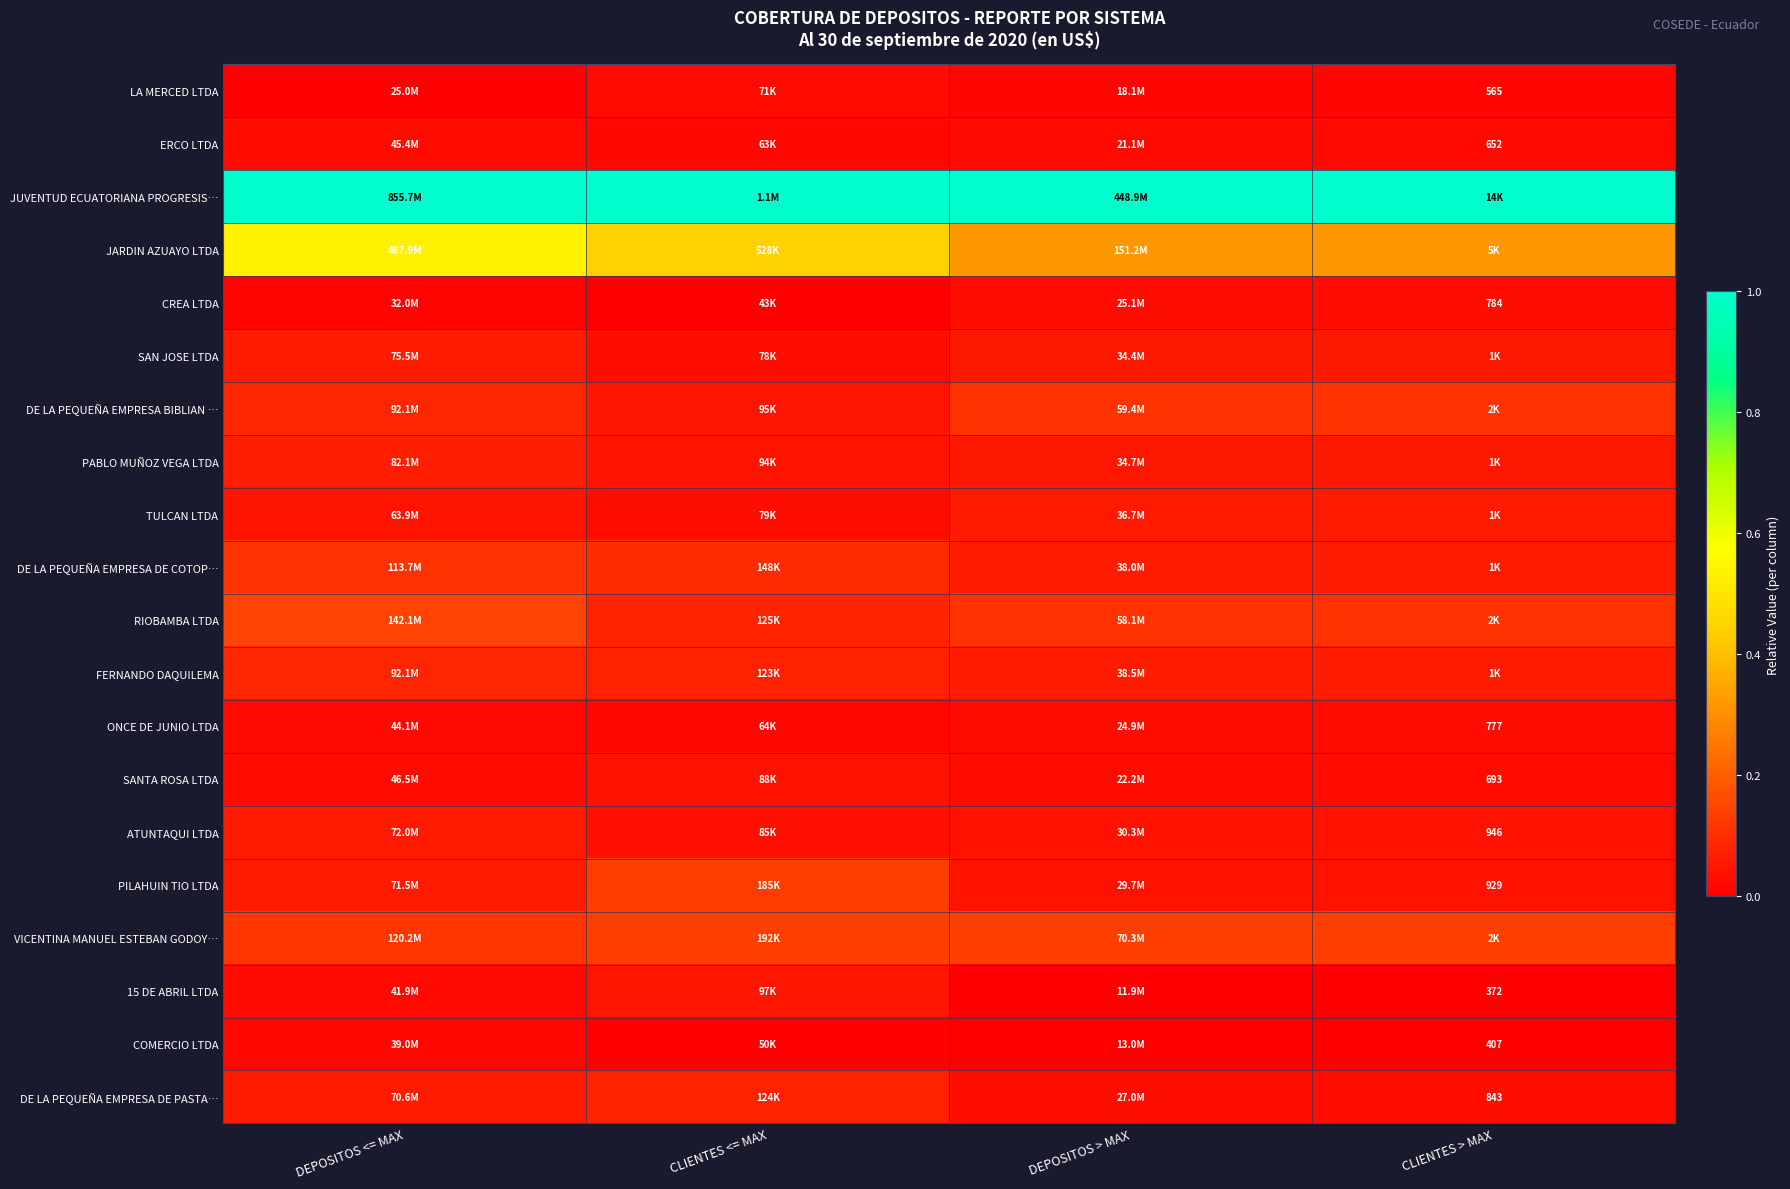

The value of RIOBAMBA LTDA at DEPOSITOS > MAX is 0.0. True or false?

False